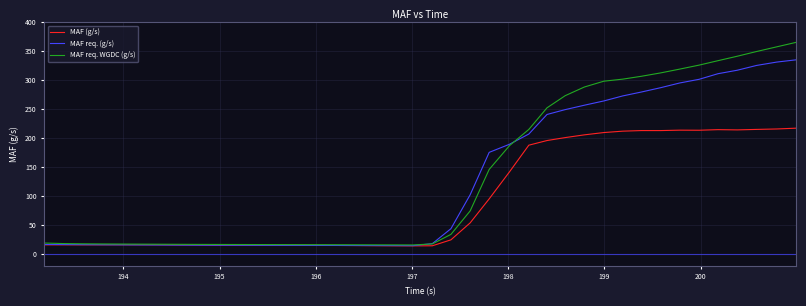

Which series has the largest range (max minus min)?

MAF req. WGDC (g/s)